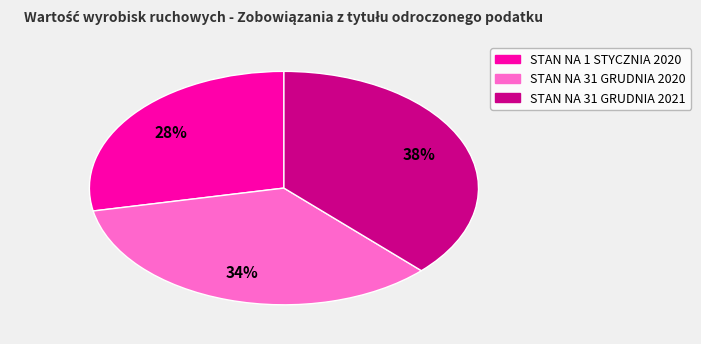

To the nearest percent, what is the combined percentage of STAN NA 31 GRUDNIA 2020 and STAN NA 31 GRUDNIA 2021?

72%